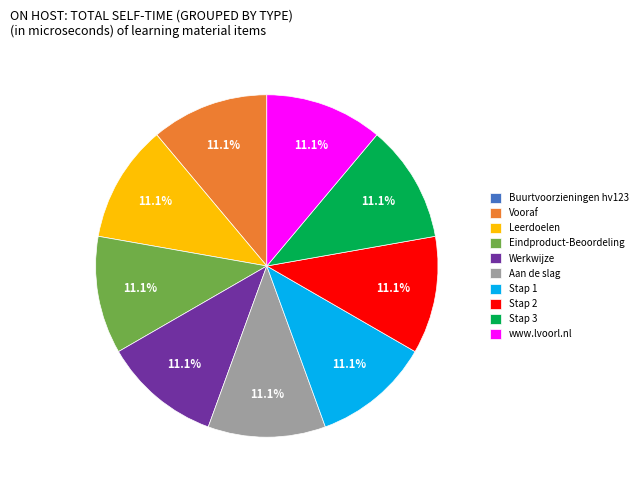

Does any single category account for the majority?

No